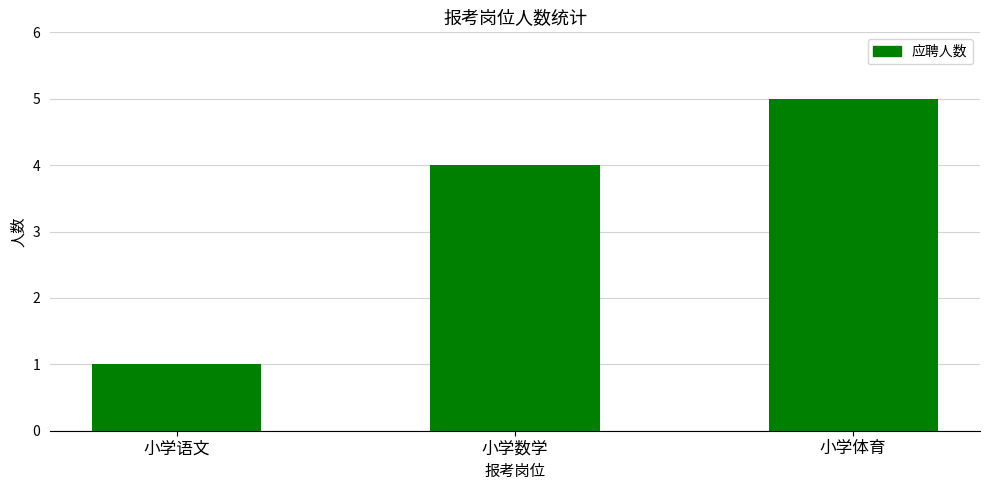

At which category does the chart reach its minimum across all series?

小学语文